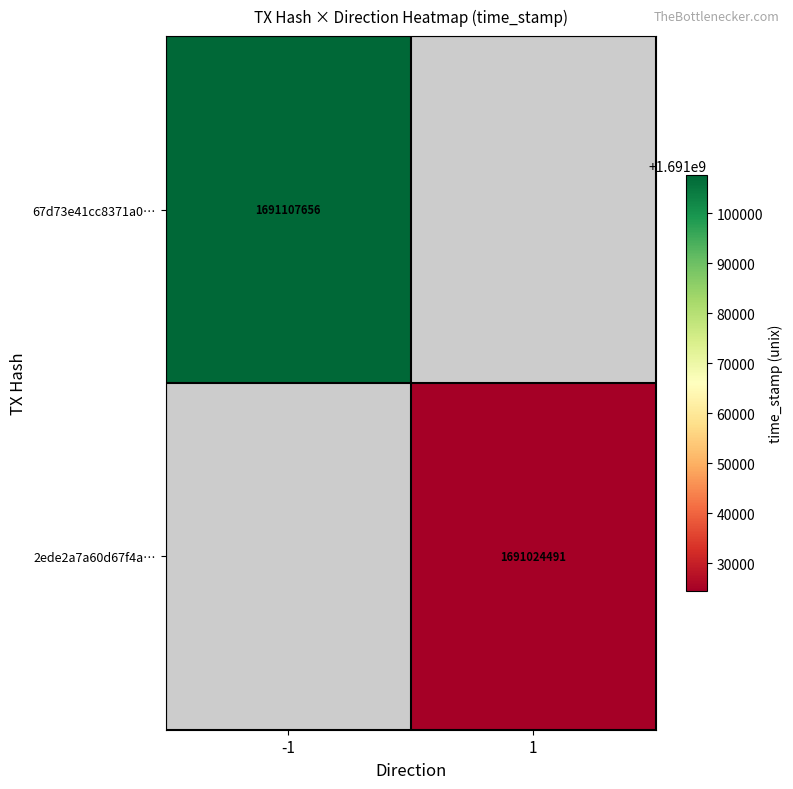

At how many categories does at least one series exceed 1691101731?

1